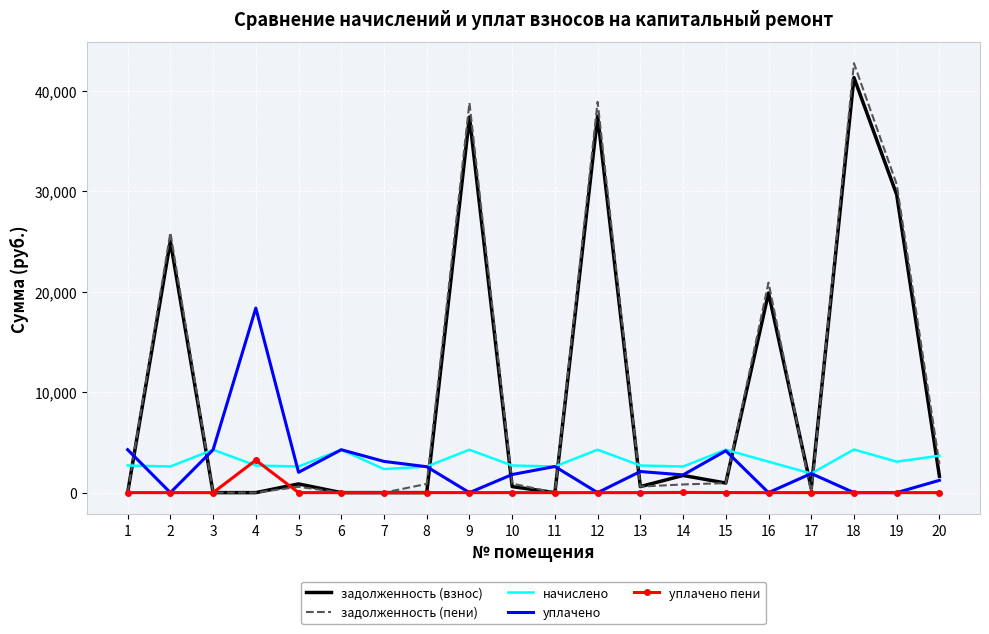

The задолженность (пени) series shows -25407.7 at 3. True or false?

False